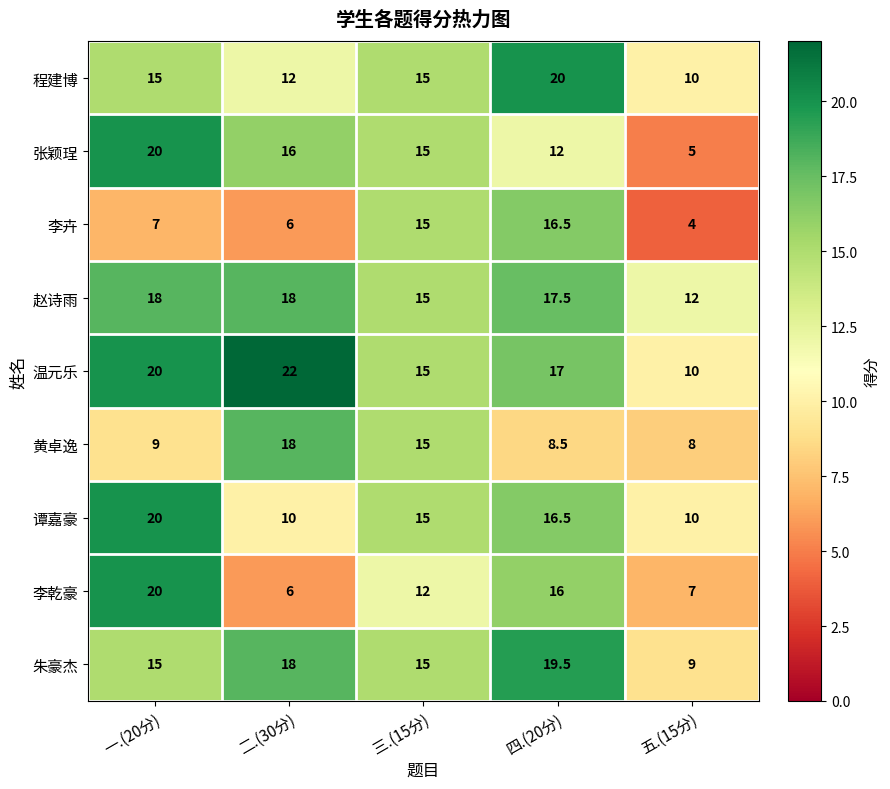

The value of 李卉 at 五.(15分) is 4.0. True or false?

True